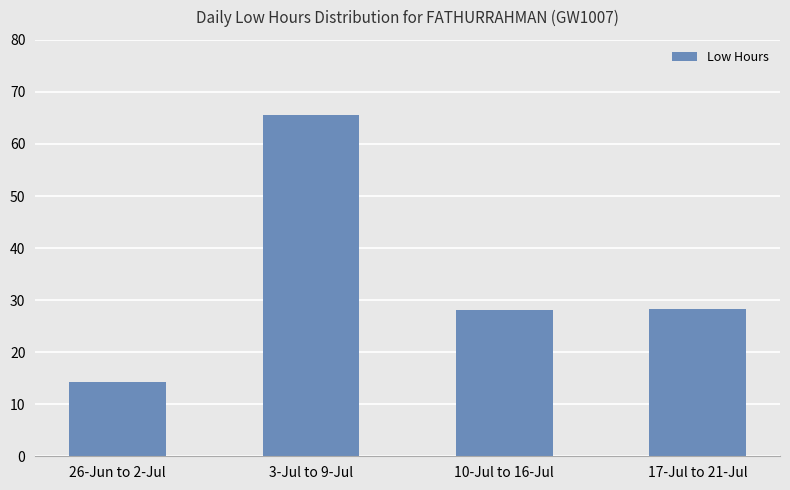

What is the label of the 1st bar from the left?

26-Jun to 2-Jul